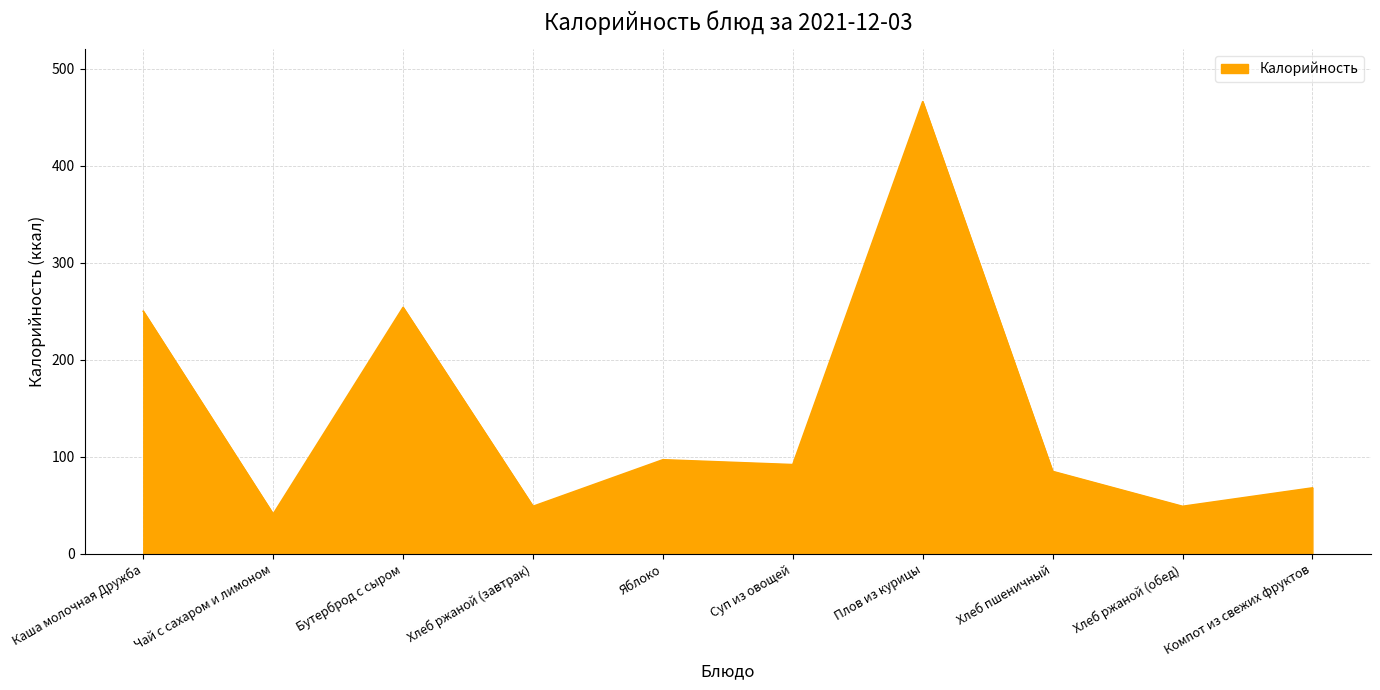

Which label corresponds to the largest value in the chart?

Плов из курицы